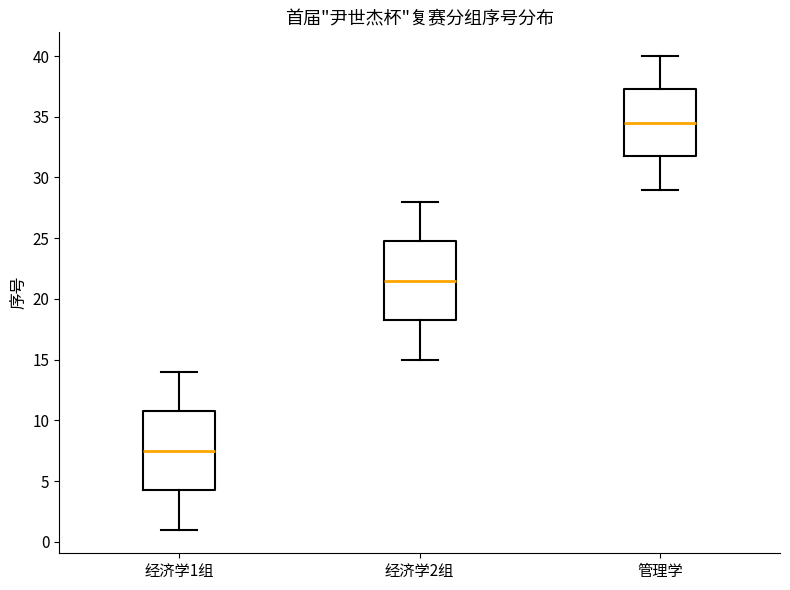

Reading left to right, transcribe this box plot: for each box, give where its median line is, the range the box spans, and where its two whiskers end, as read against the y-axis. The values are not printed on the chart, so give them approximately, as read against the axis.

经济学1组: median 7.5, box 4.5 to 11.0, whiskers 1.0 to 14.0
经济学2组: median 21.5, box 18.5 to 25.0, whiskers 15.0 to 28.0
管理学: median 34.5, box 32.0 to 37.5, whiskers 29.0 to 40.0